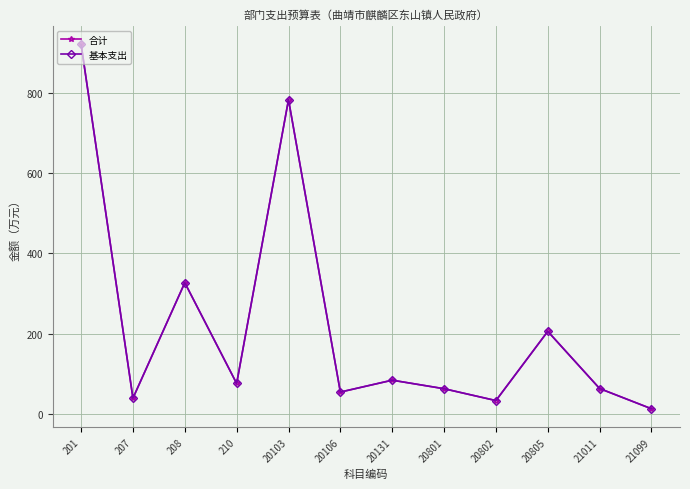

How many interior local valleys does the 合计 series have?

4